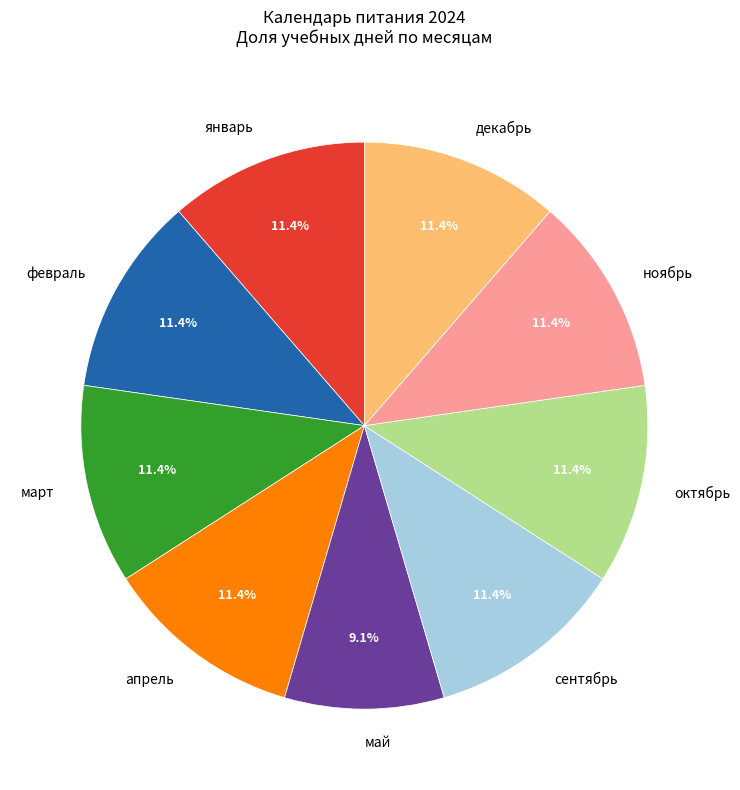

Does май represent more than half of the total?

No